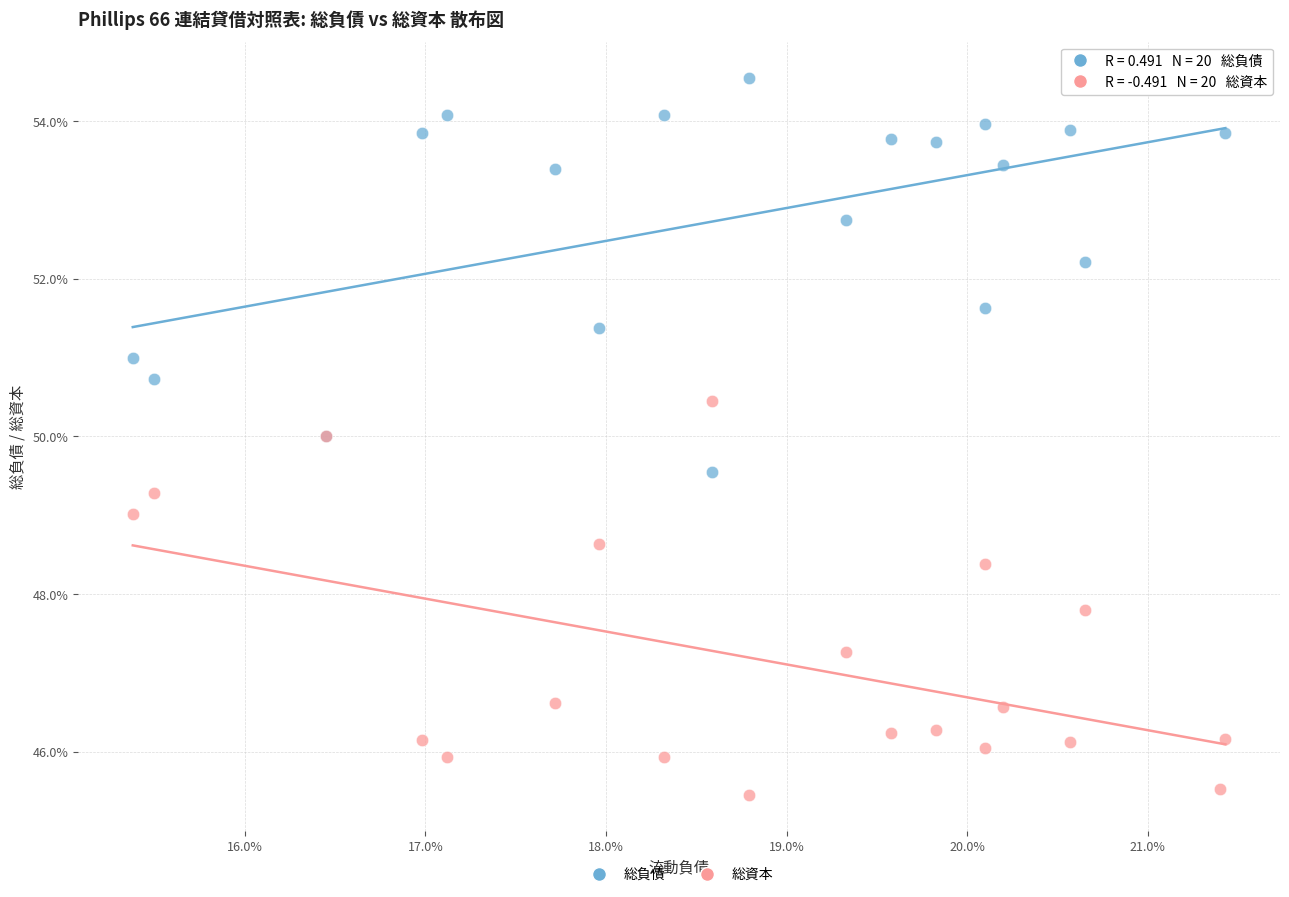

Which series contains the highest Y value?

総負債